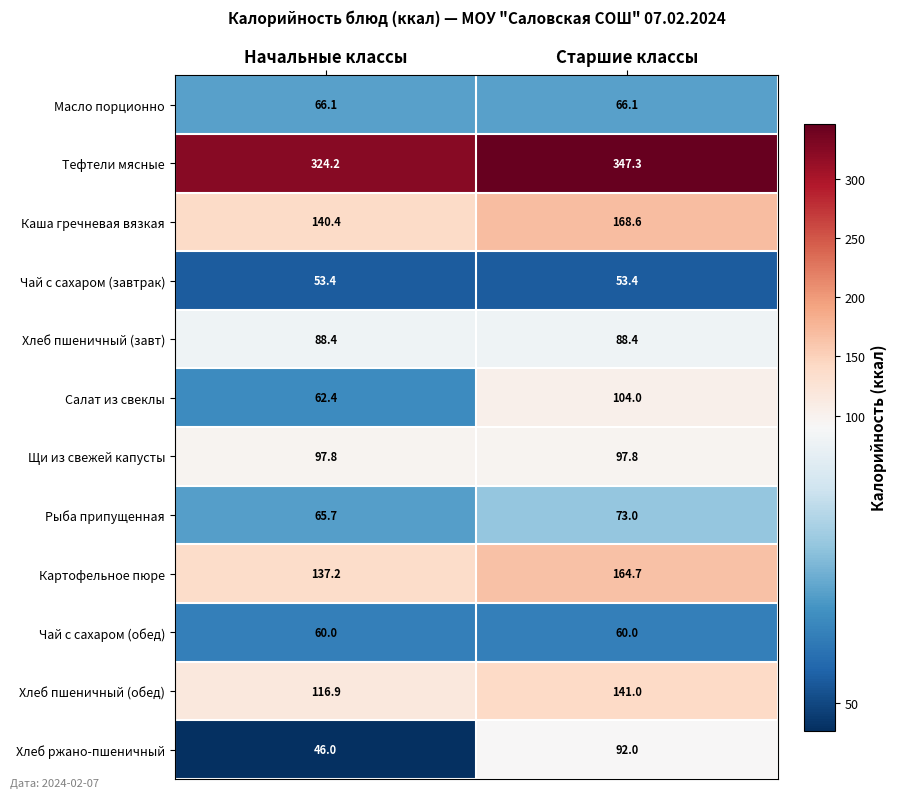

Which series changed the most between Начальные классы and Старшие классы?

Хлеб ржано-пшеничный